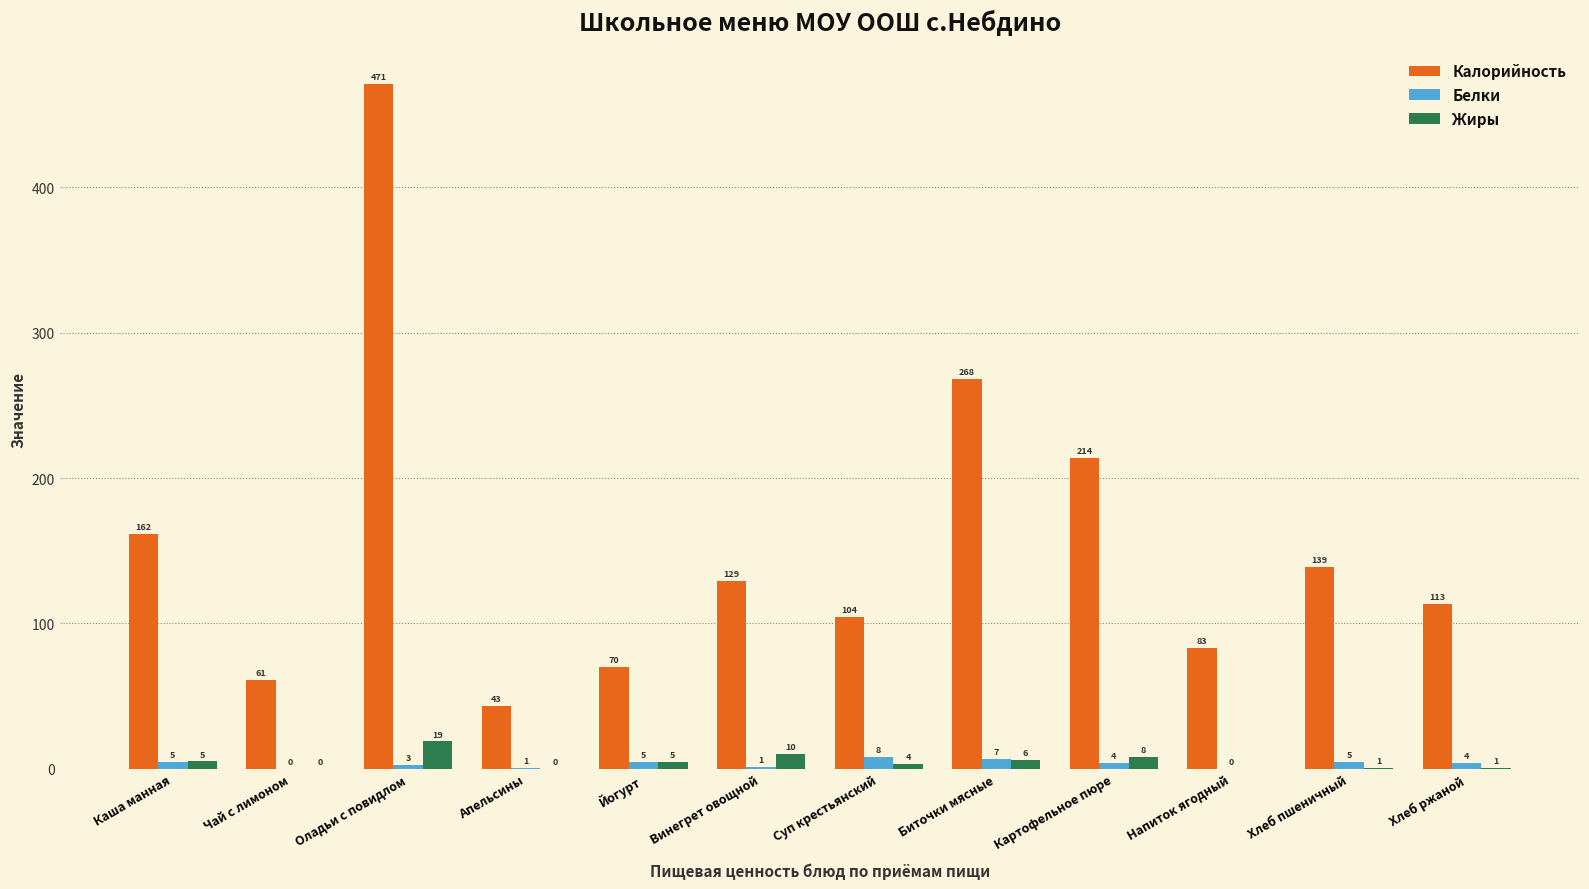

Which series changed the most between Йогурт and Хлеб ржаной?

Калорийность